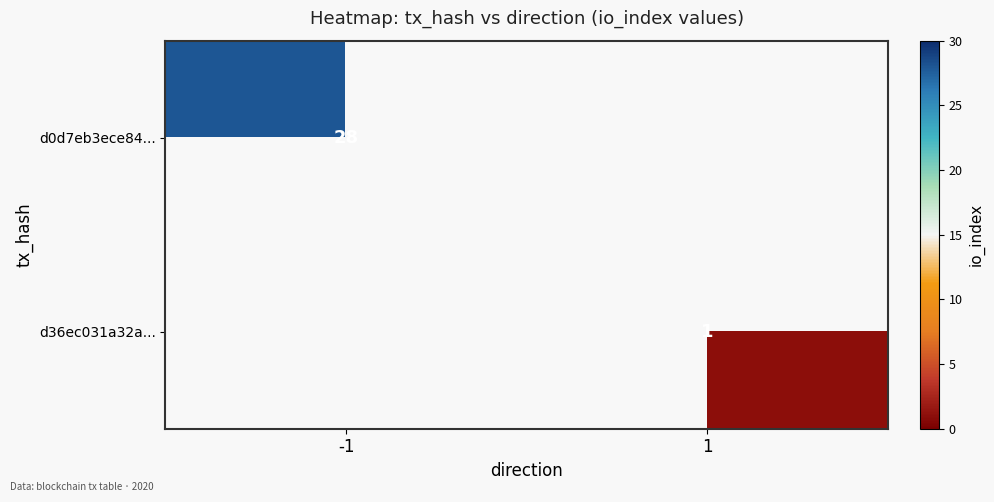

The d0d7eb3ece84... series shows 41 at -1. True or false?

False